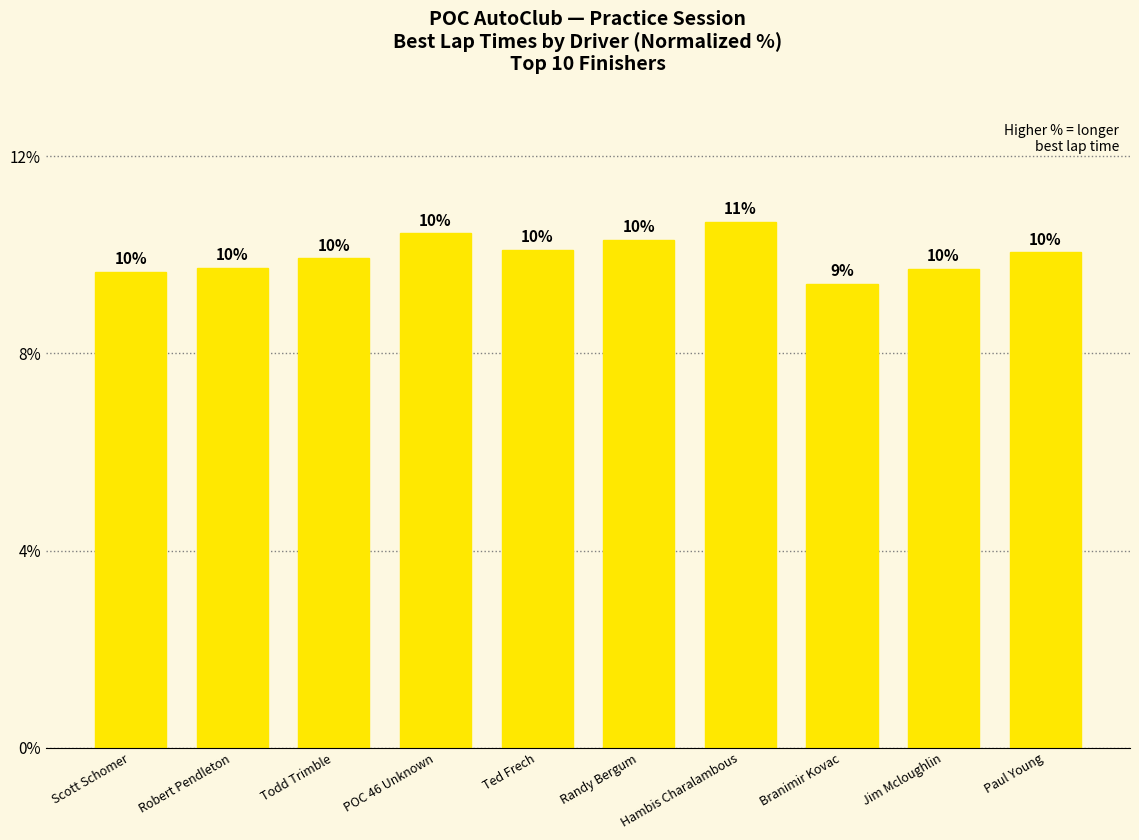

Which category has the lowest value across all series?

Branimir Kovac